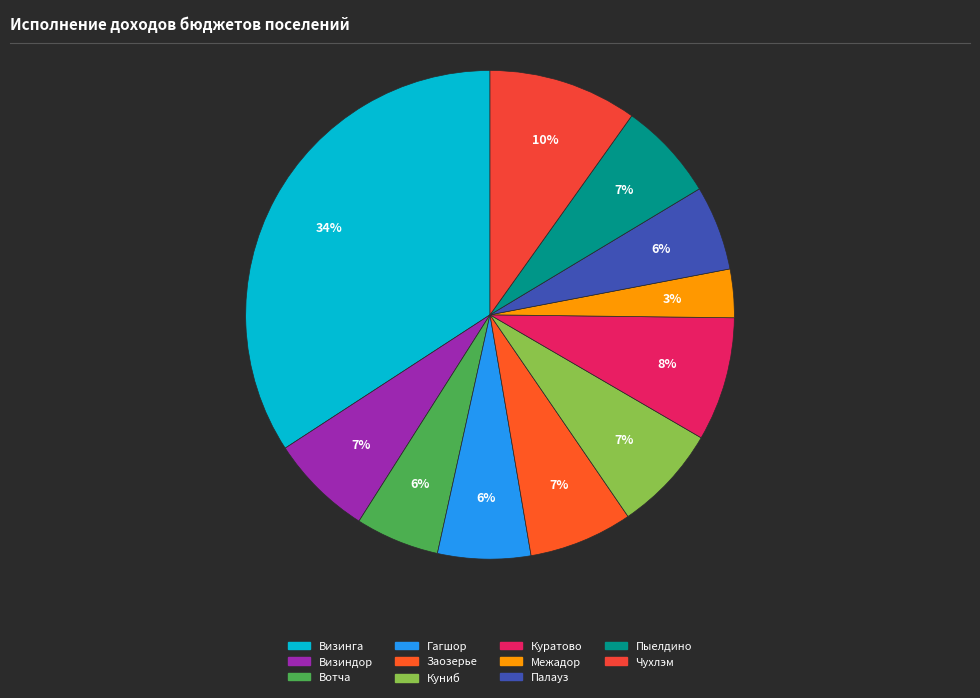

What is the largest slice in the pie chart?

Визинга